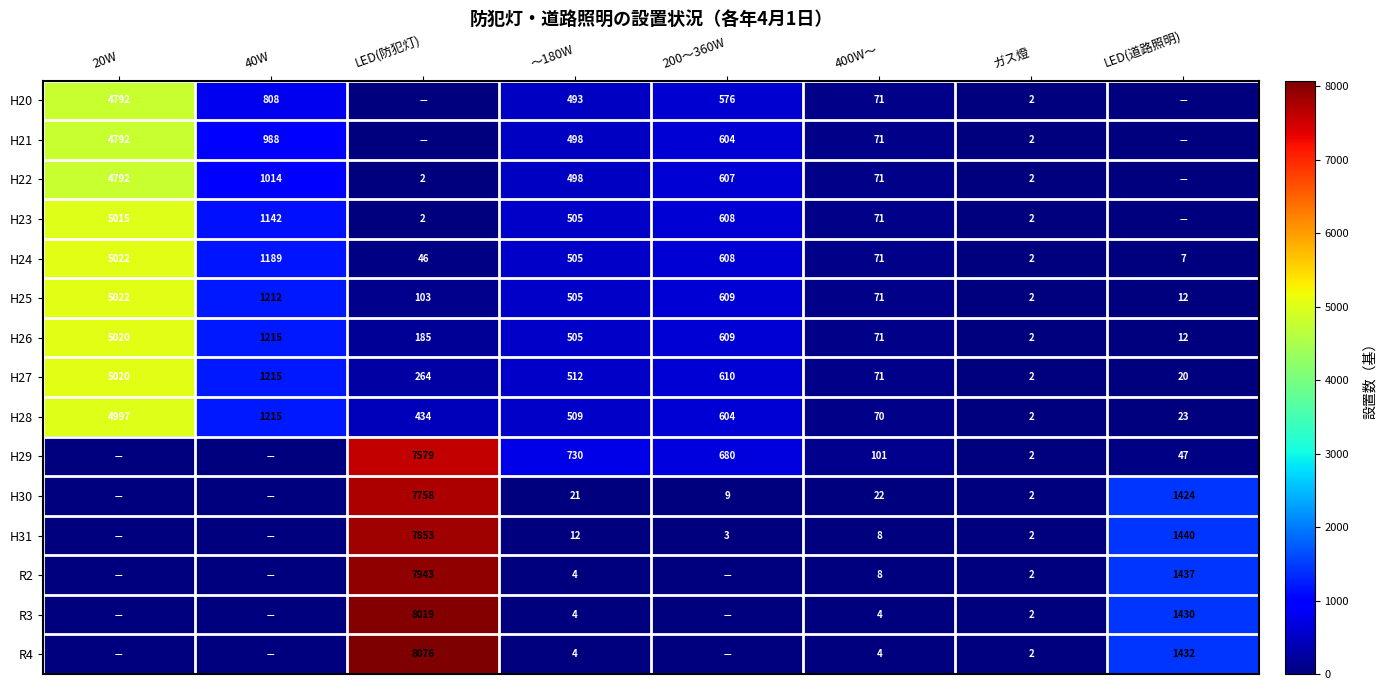

At which category does the chart reach its minimum across all series?

LED(防犯灯)